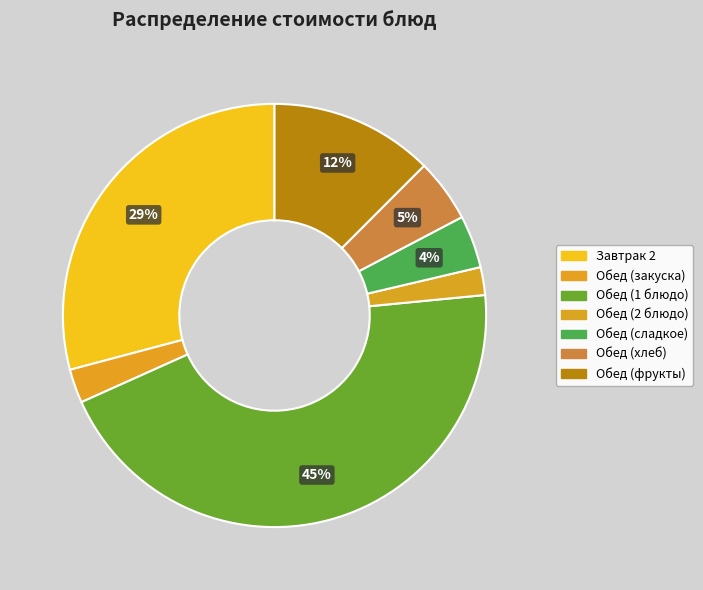

Count the number of slices in the pie.

7